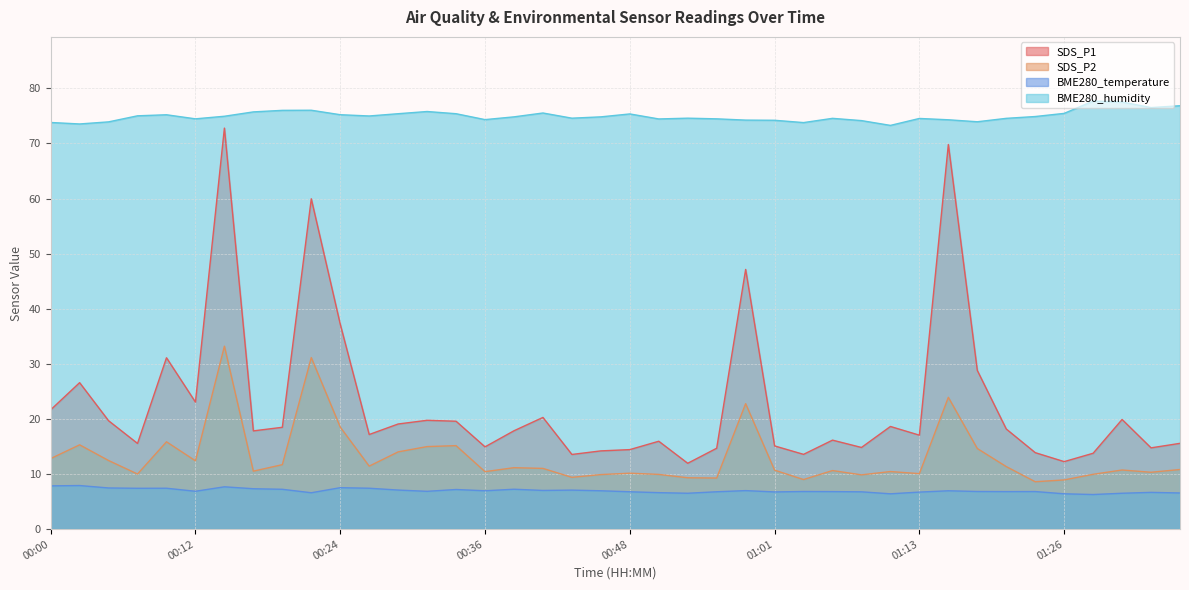

At which category does the chart reach its minimum across all series?

01:29